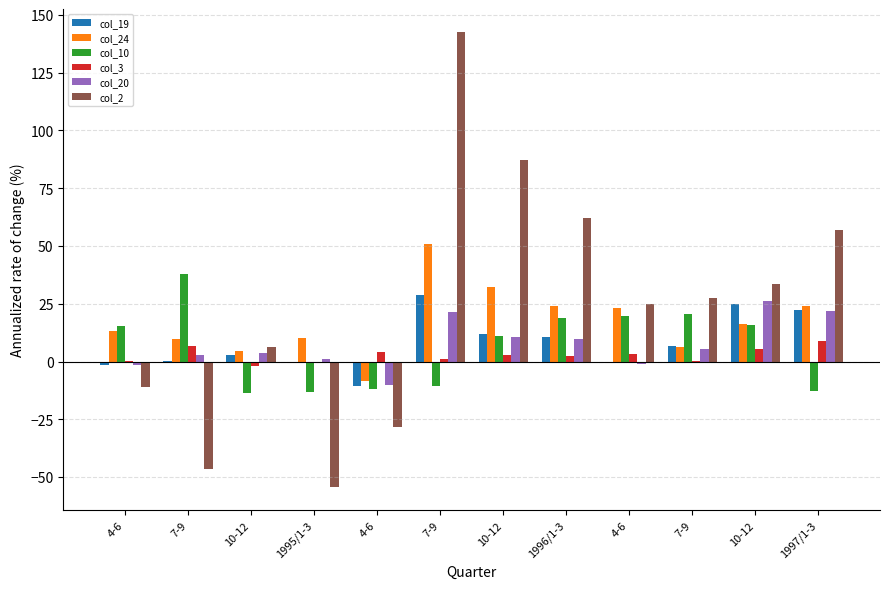

How many series are shown in this chart?

6